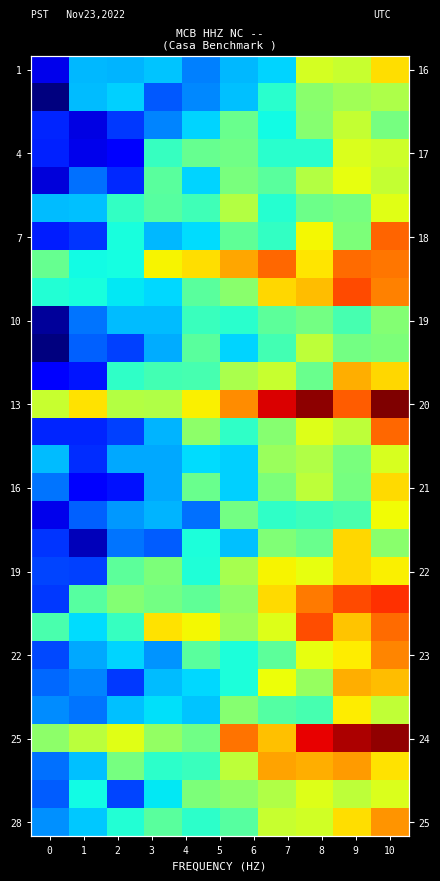

The 25 series shows 12.3 at 10. True or false?

False